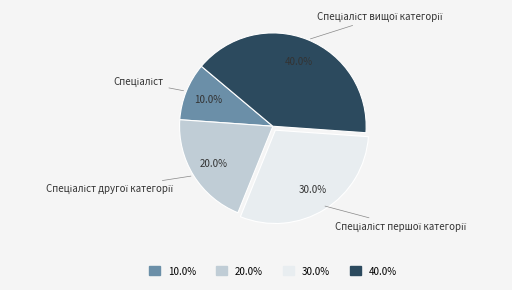

Does any single category account for the majority?

No